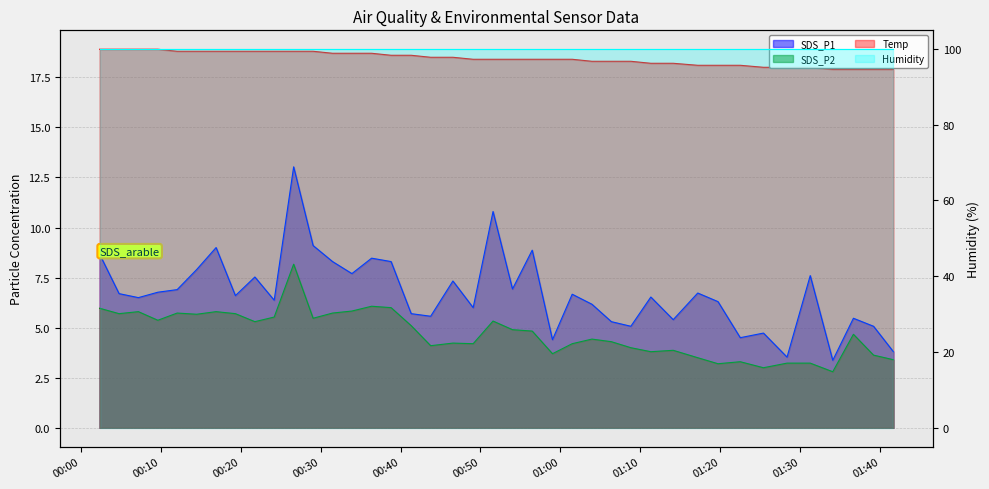

Which series has the largest range (max minus min)?

SDS_P1